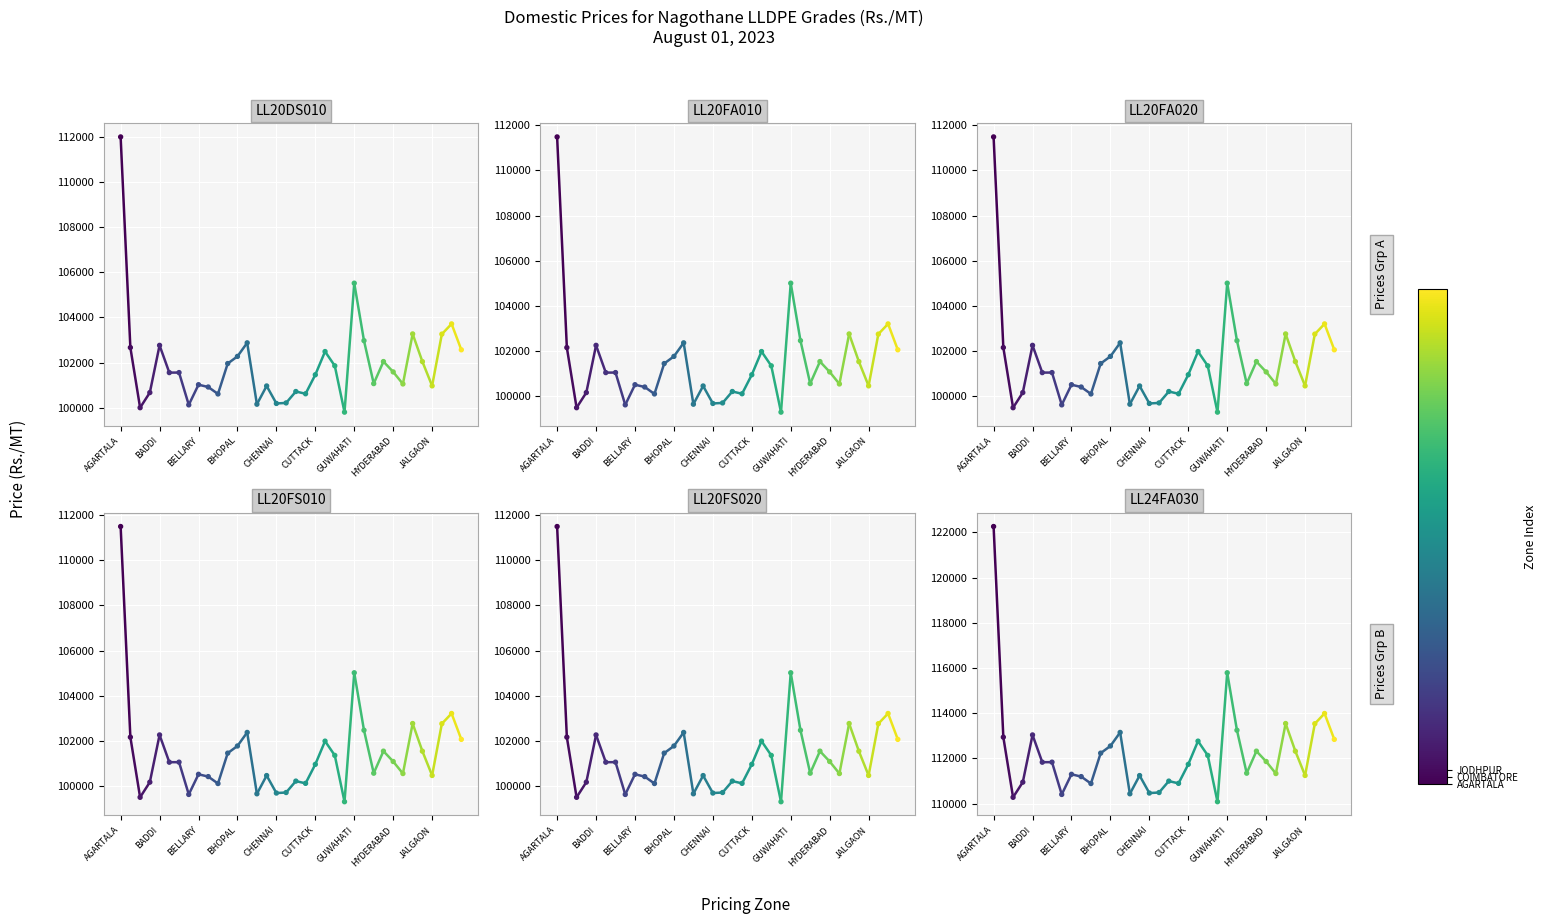

Is the value of LL20DS010 at 28 greater than the value of LL20FS020 at 19?

Yes